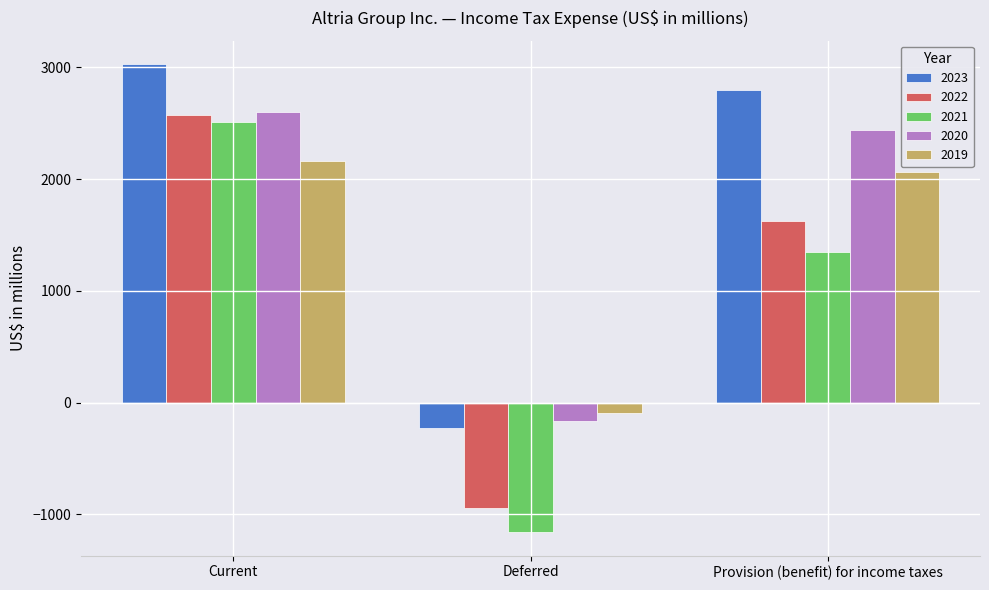

Rank the categories by 2023 value from lowest to highest.

Deferred, Provision (benefit) for income taxes, Current